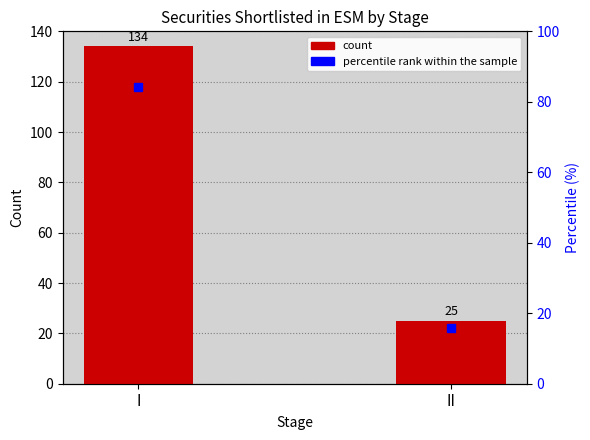

What is the sum of the values at I and II?

159